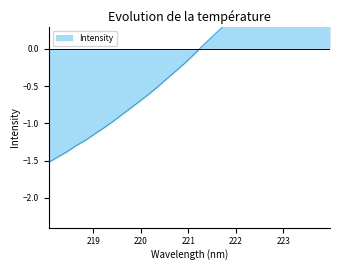

List the labels in order of value, largest first.

223.9802, 223.7895, 223.5987, 223.408, 223.2172, 223.0264, 222.8355, 222.6447, 222.4538, 222.263, 222.0721, 221.8812, 221.6902, 221.4993, 221.3083, 221.1174, 220.9264, 220.7354, 220.5444, 220.3533, 220.1623, 219.9712, 219.7801, 219.589, 219.3979, 219.2067, 219.0156, 218.8244, 218.6332, 218.442, 218.2508, 218.0596